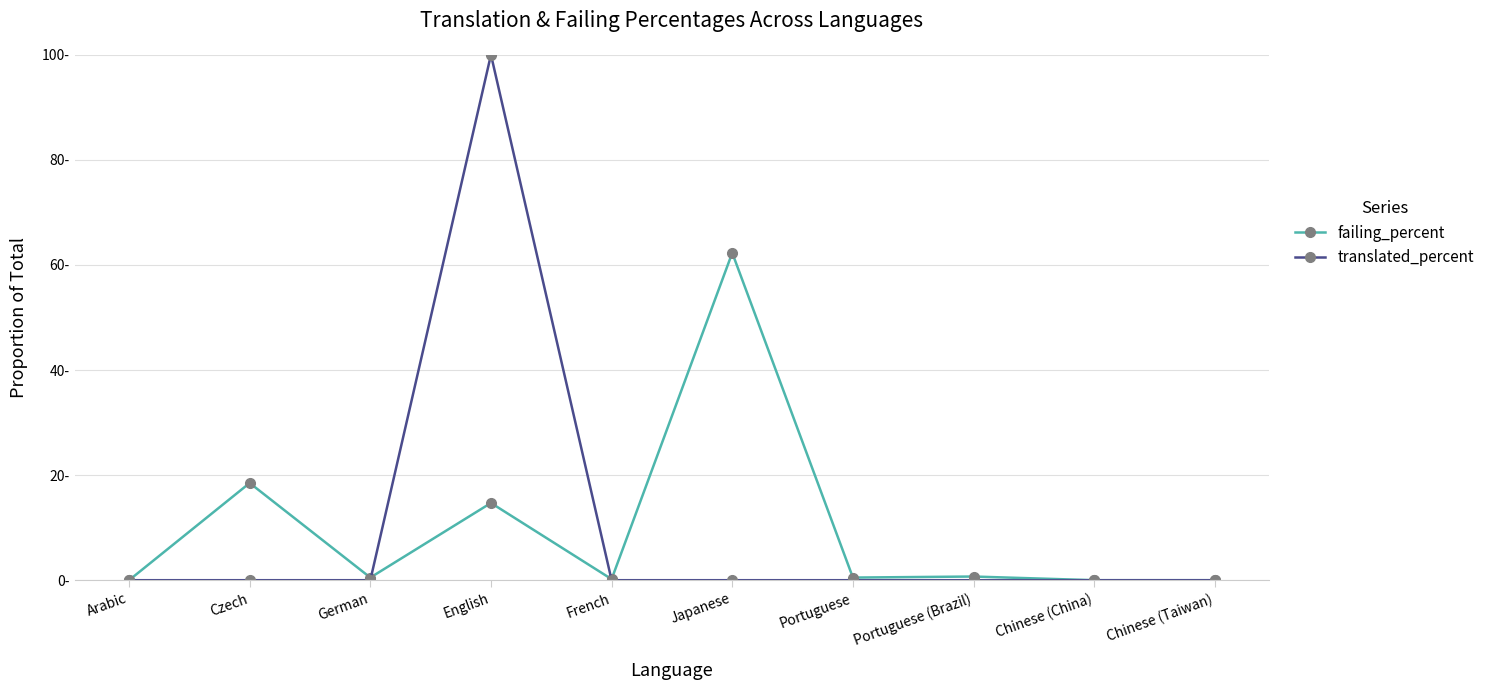

Is the value of failing_percent at Portuguese greater than the value of translated_percent at Arabic?

Yes